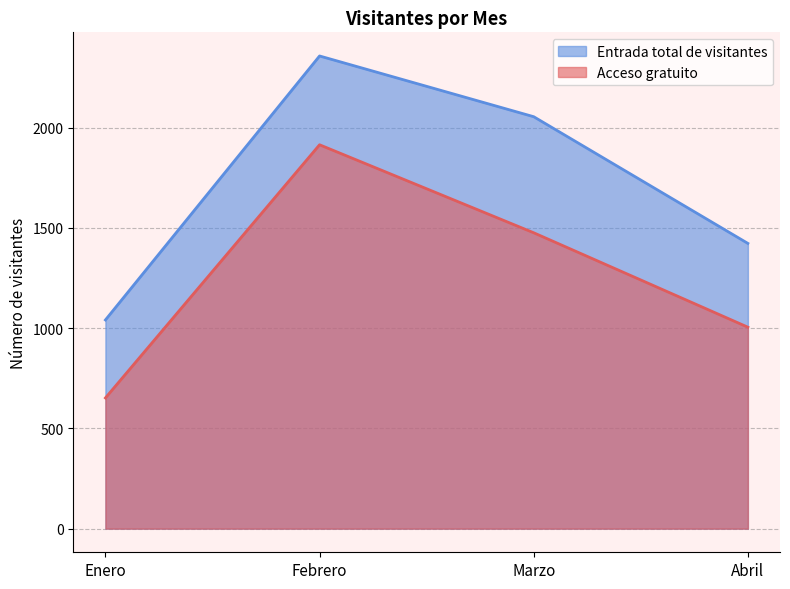

At which category does Acceso gratuito reach its first local peak?

Febrero